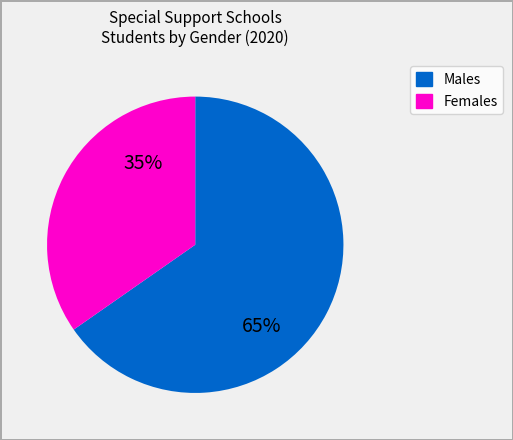

Is there any slice that represents more than half of the pie?

Yes